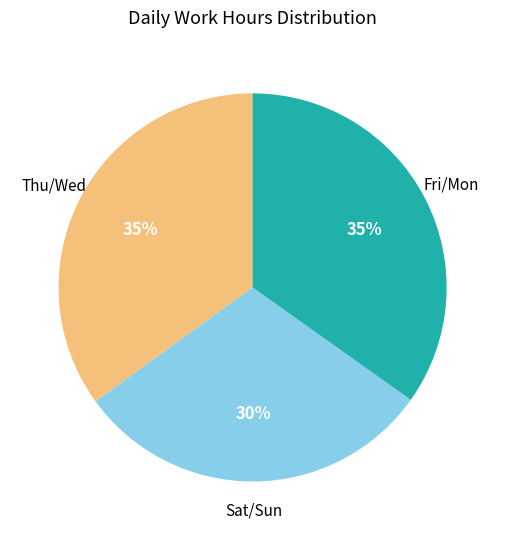

To the nearest percent, what is the difference between the largest and smallest slice percentages?

5%